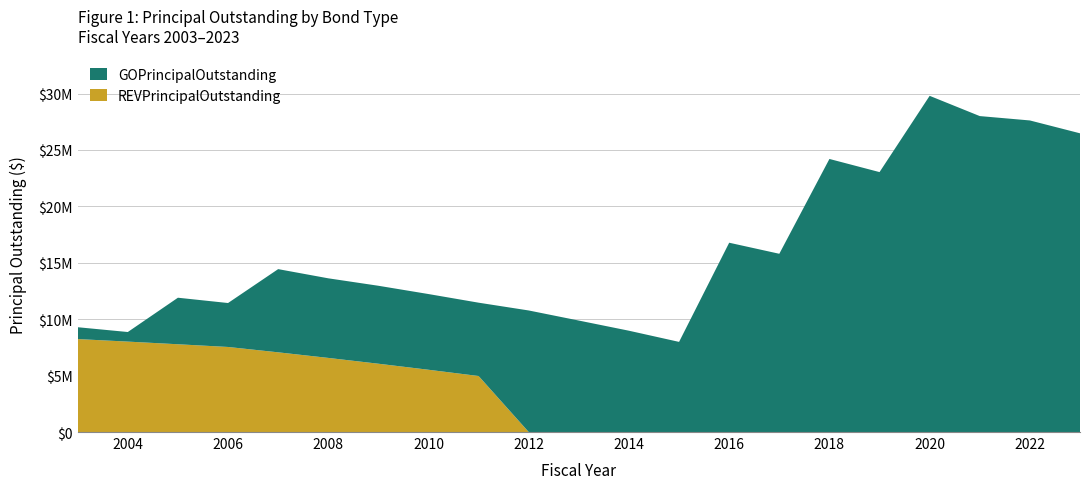

Reading left to right, extract all data points from this chart.

GOPrincipalOutstanding: 2003=1050000	2004=850000	2005=4125000	2006=3895000	2007=7375000	2008=7055000	2009=6910000	2010=6710000	2011=6500000	2012=10775000	2013=9880000	2014=8980000	2015=7990000	2016=16780000	2017=15800000	2018=24205000	2019=23040000	2020=29800000	2021=28005000	2022=27617826	2023=26479265
REVPrincipalOutstanding: 2003=8240000	2004=8015000	2005=7780000	2006=7540000	2007=7065000	2008=6570000	2009=6055000	2010=5520000	2011=4965000	2012=0	2013=0	2014=0	2015=0	2016=0	2017=0	2018=0	2019=0	2020=0	2021=0	2022=0	2023=0